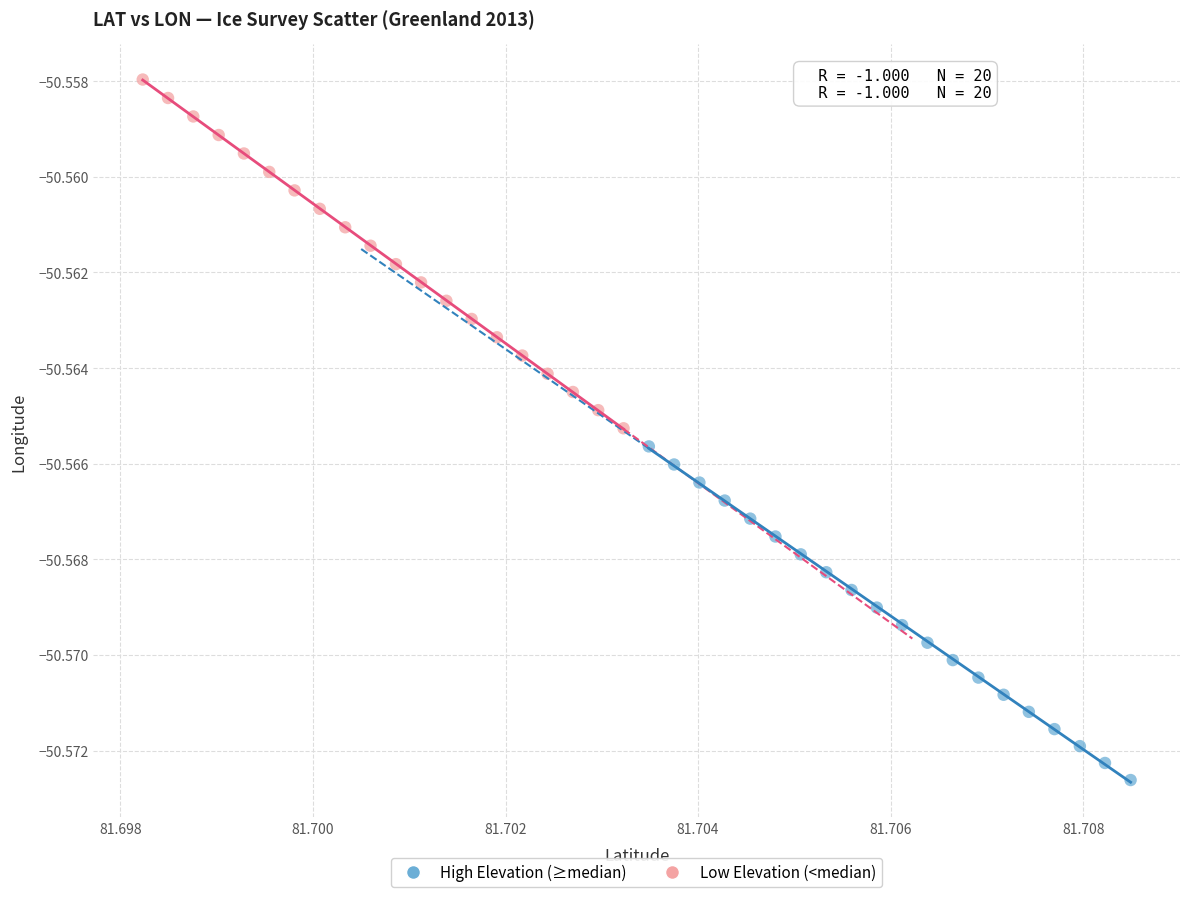

Which series has the widest spread of Y values?

Low Elevation (<median)